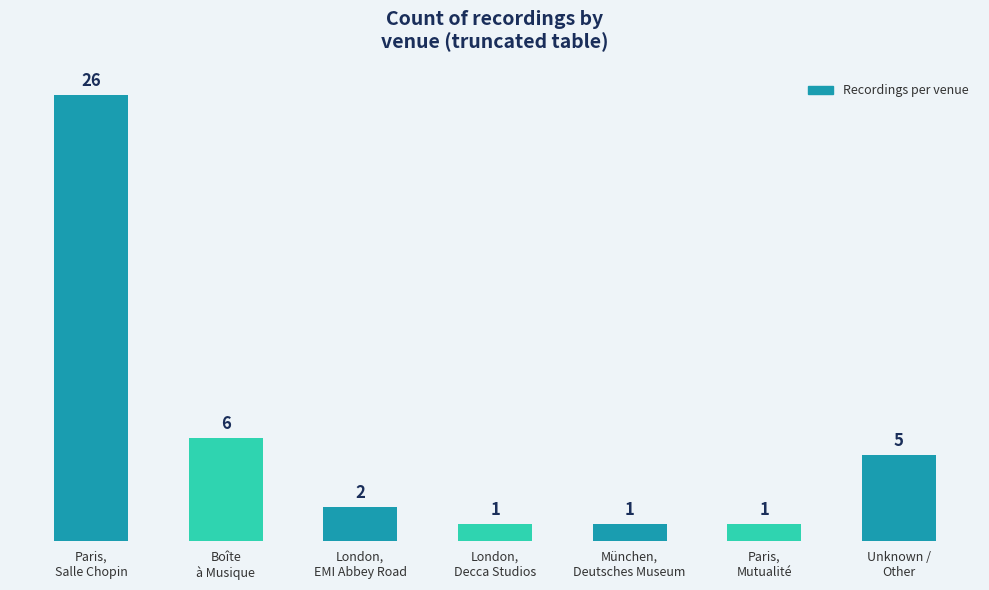

What is the change in value from Paris,
Salle Chopin to London,
Decca Studios?

-25